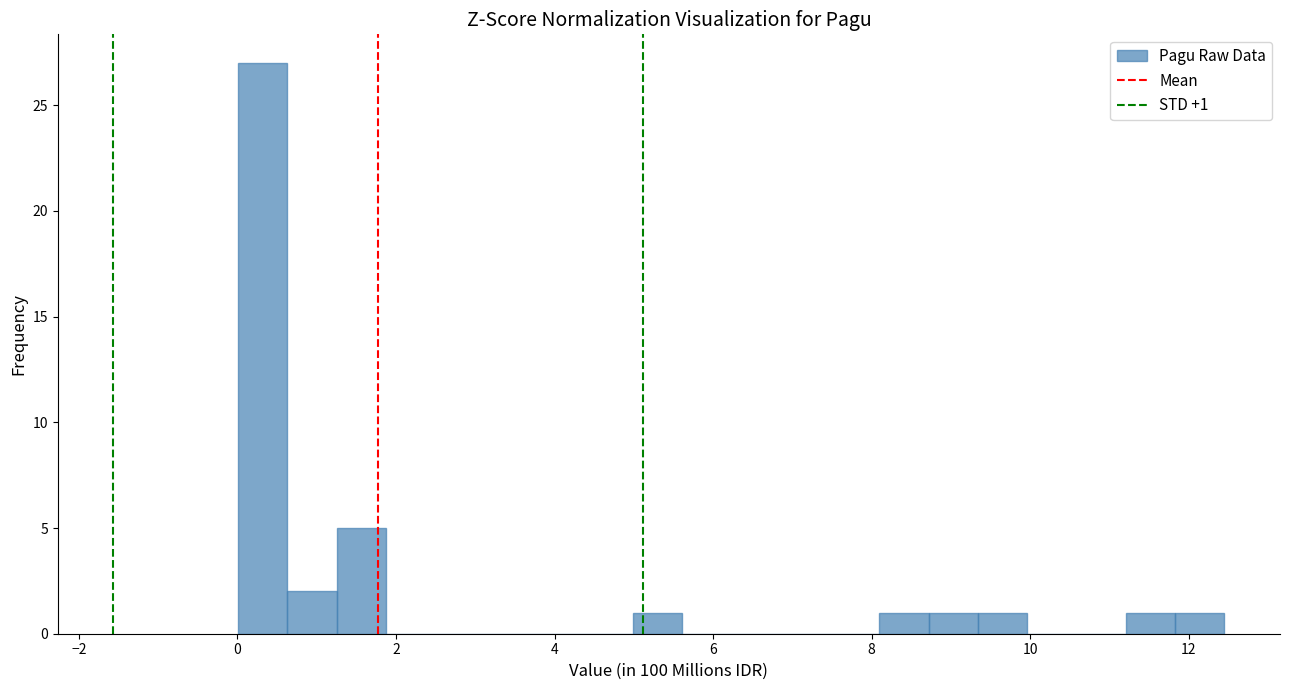

Read against the x-axis, roughly where is the centre of the tallest bar?

0.4